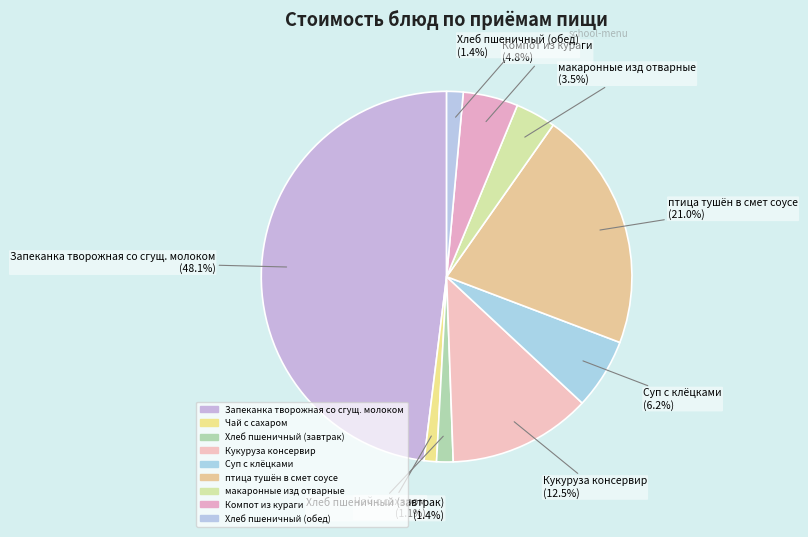

To the nearest percent, what is the difference between the Хлеб пшеничный (обед) and Кукуруза консервир slice percentages?

11%